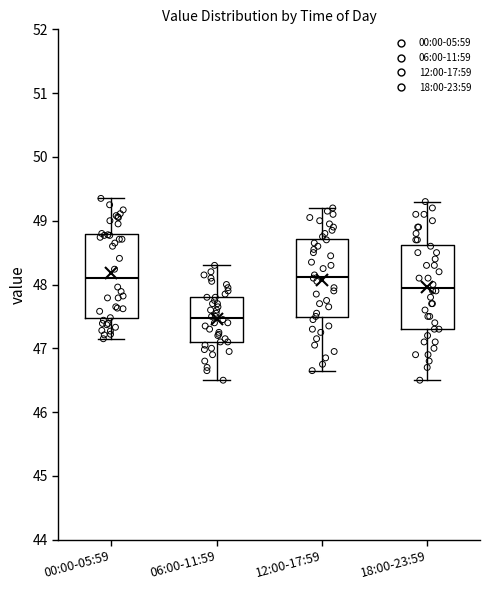

Which box has the lowest median line?

06:00-11:59